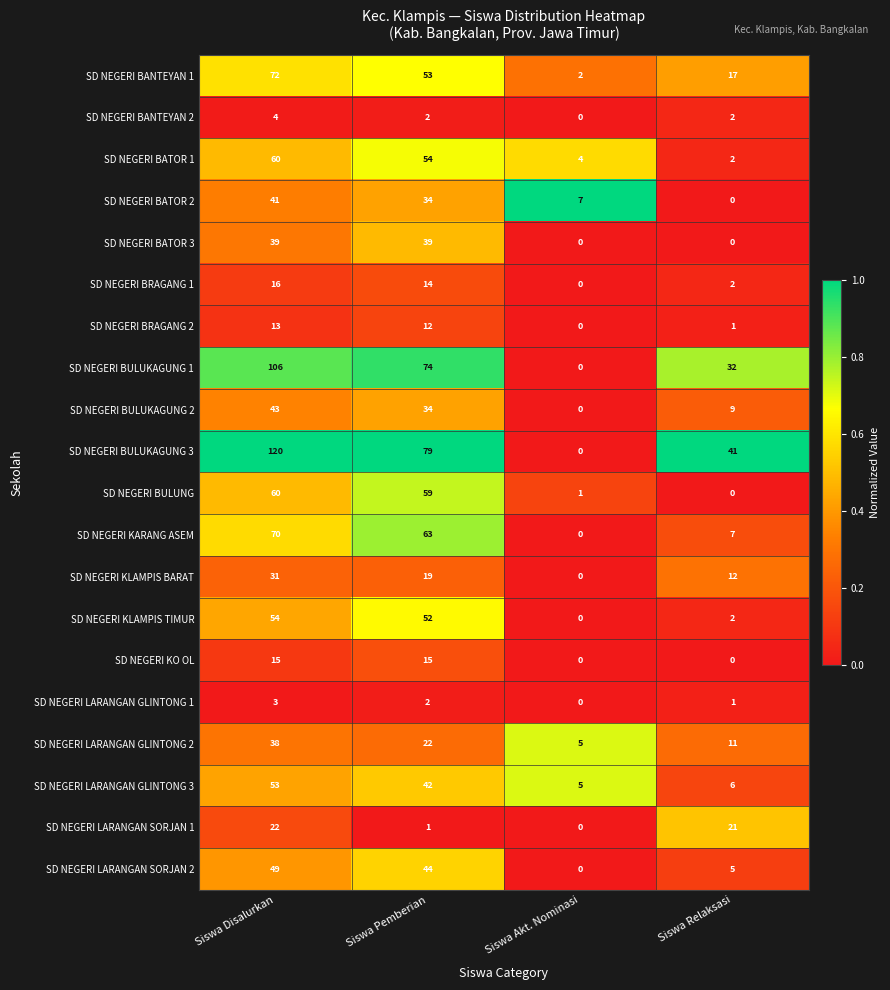

The SD NEGERI BULUKAGUNG 1 series shows 32 at Siswa Relaksasi. True or false?

True